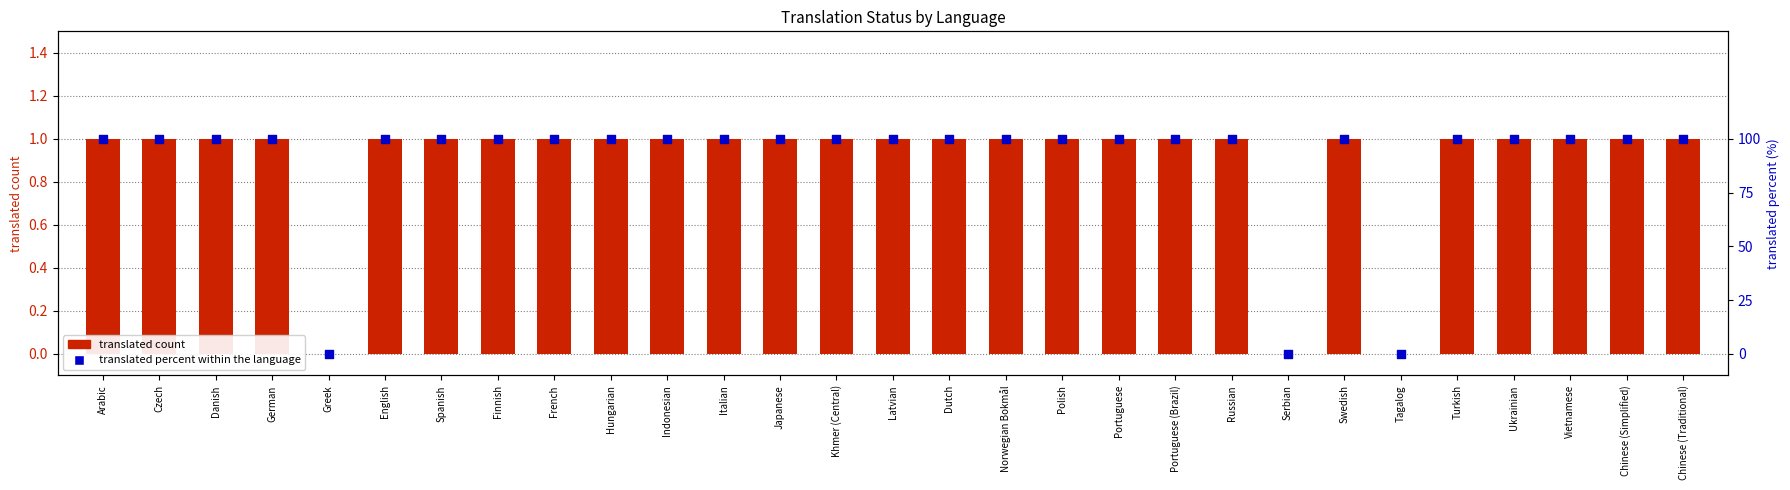

What are all the series names shown in the legend?

translated count, translated percent within the language